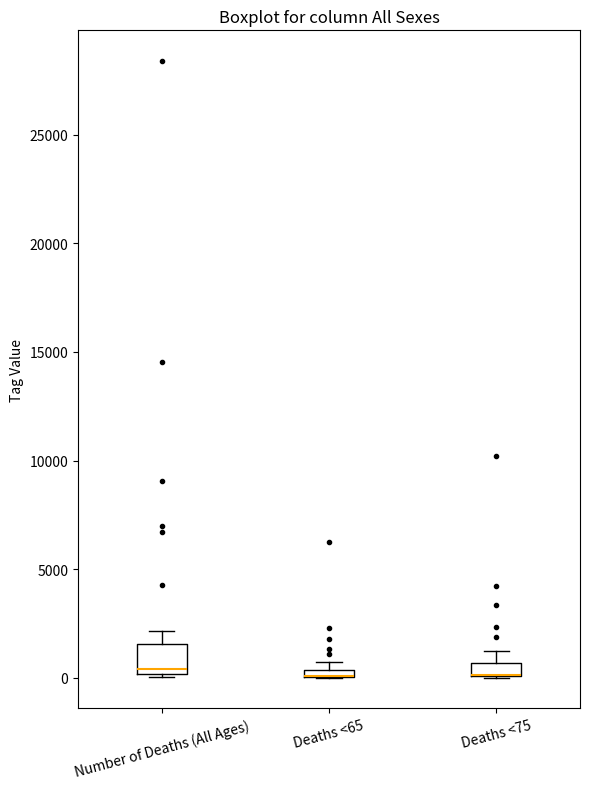

Comparing the boxes themselves (not the whiskers), which one is the tallest?

Number of Deaths (All Ages)